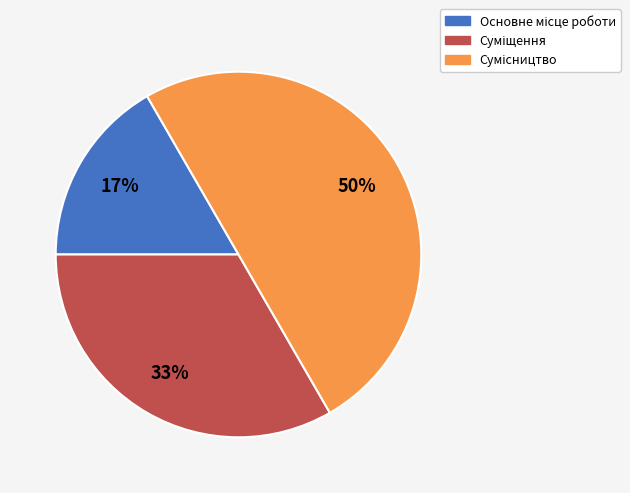

To the nearest percent, what is the difference between the largest and smallest slice percentages?

33%